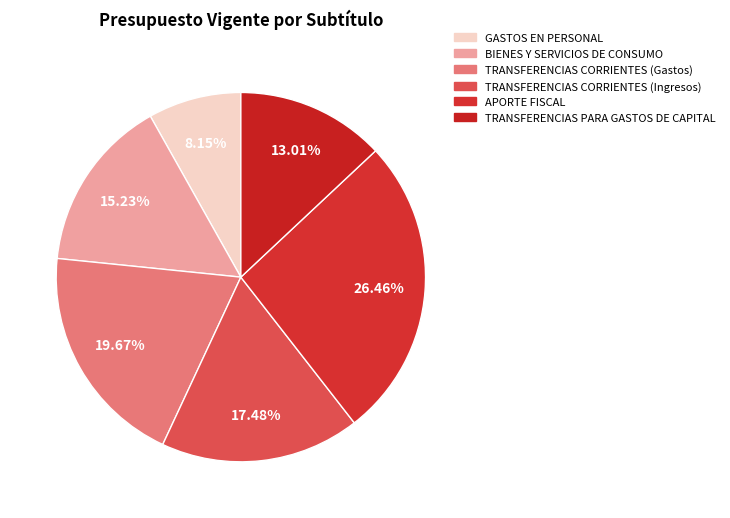

Rank the categories by value from lowest to highest.

GASTOS EN PERSONAL, TRANSFERENCIAS PARA GASTOS DE CAPITAL, BIENES Y SERVICIOS DE CONSUMO, TRANSFERENCIAS CORRIENTES (Ingresos), TRANSFERENCIAS CORRIENTES (Gastos), APORTE FISCAL